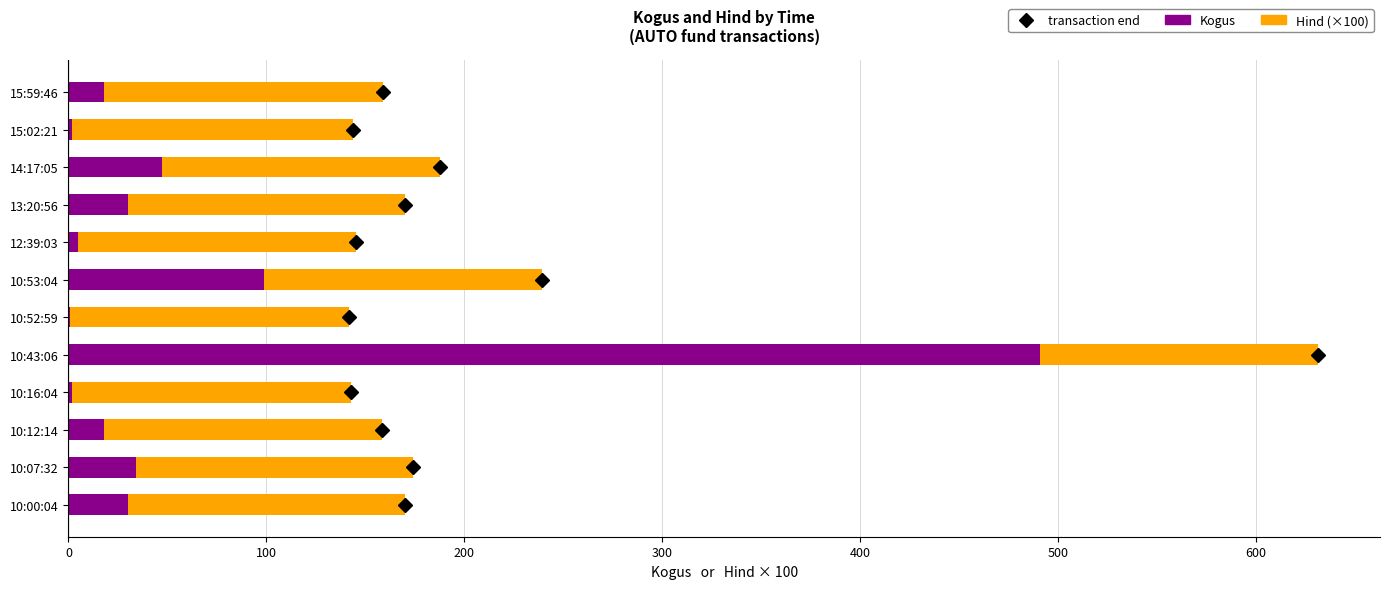

At which label does Kogus reach its peak?

10:43:06